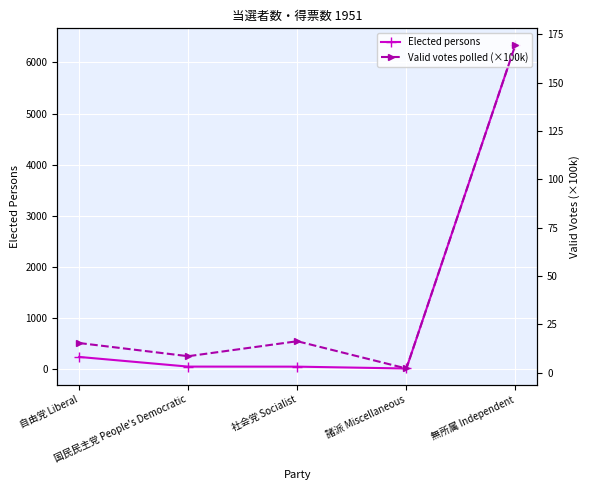

Which label corresponds to the smallest value in the chart?

諸派 Miscellaneous